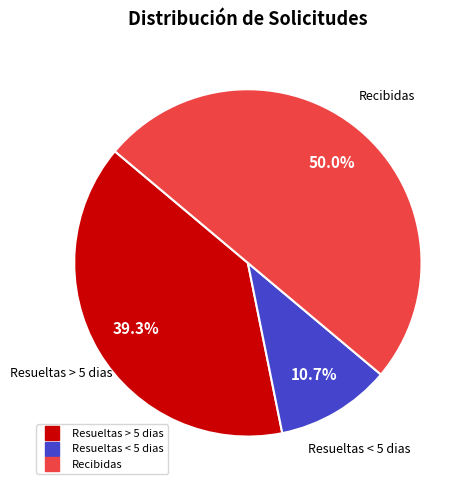

Combined, do Recibidas and Resueltas > 5 dias account for over 50%?

Yes